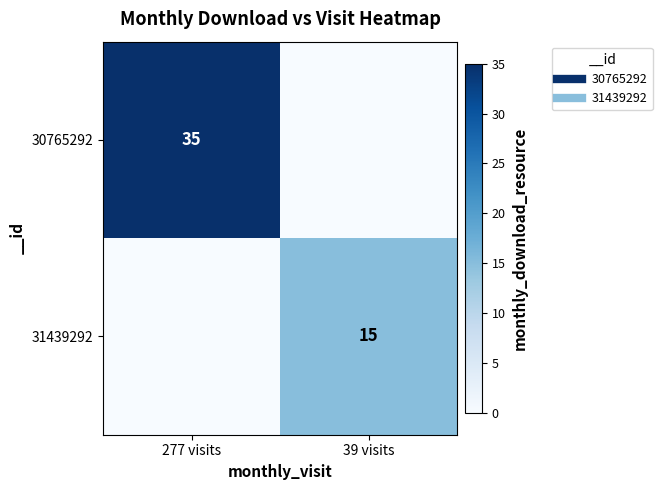

At which category does the chart reach its minimum across all series?

39 visits